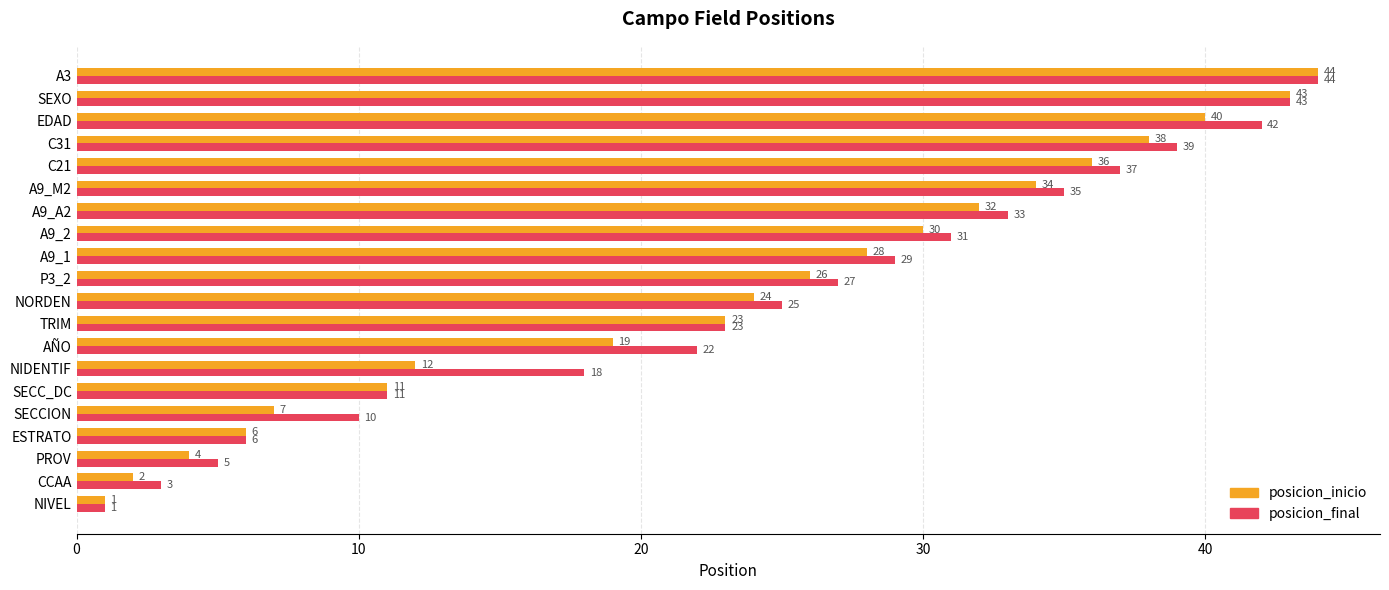

Rank the categories by posicion_final value from highest to lowest.

A3, SEXO, EDAD, C31, C21, A9_M2, A9_A2, A9_2, A9_1, P3_2, NORDEN, TRIM, AÑO, NIDENTIF, SECC_DC, SECCION, ESTRATO, PROV, CCAA, NIVEL